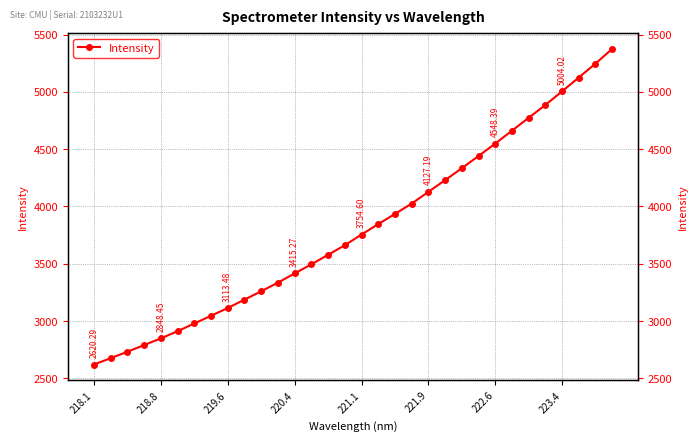

How many lines are shown in the chart?

1